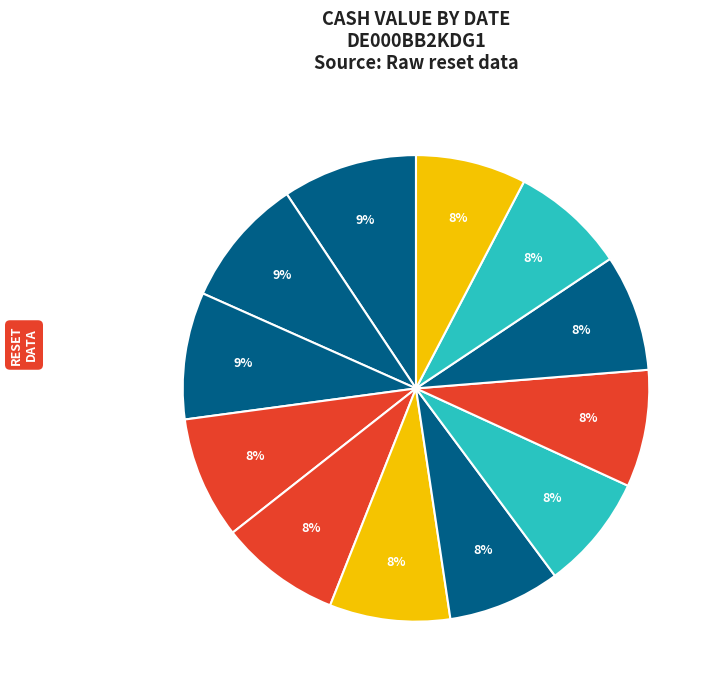

How many segments does this pie chart have?

12